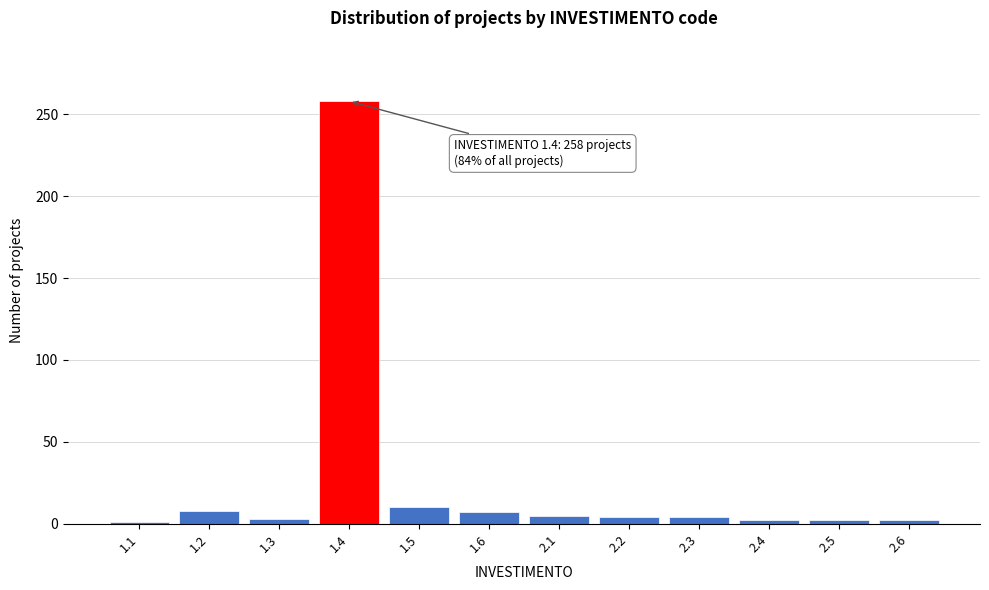

What is the maximum value shown in the chart?

258